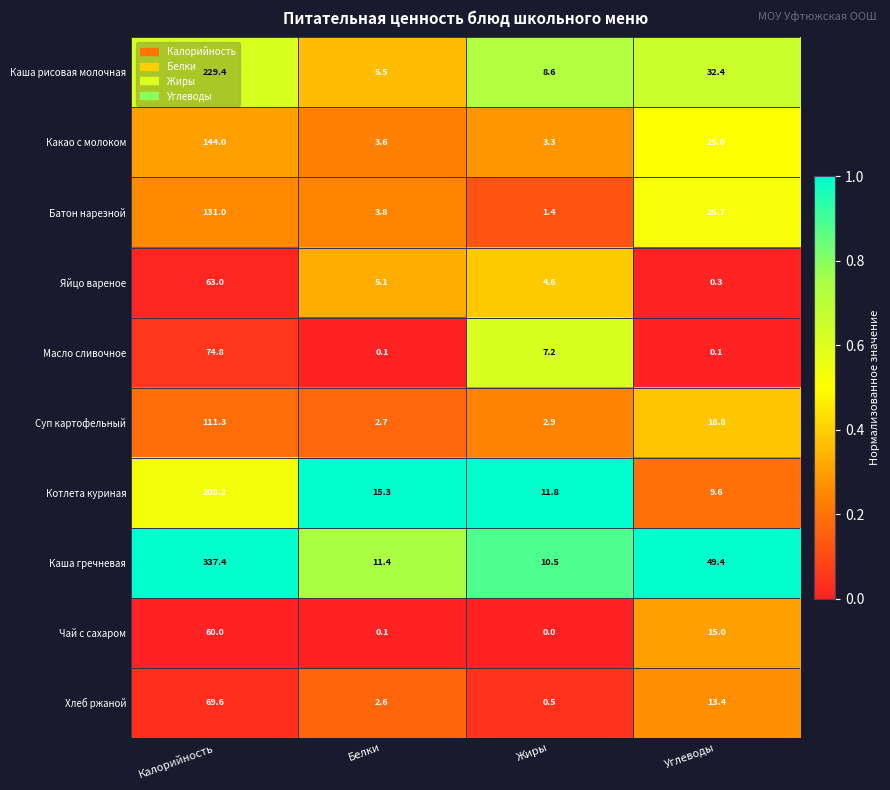

True or false: Чай с сахаром has a value of 0.1 at Белки.

True